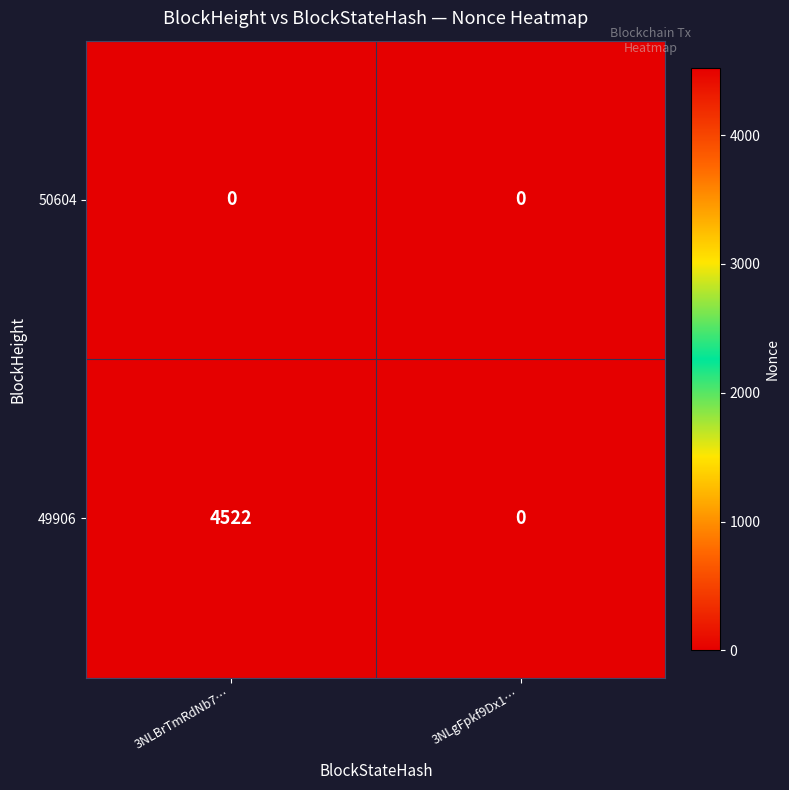

Reading right to left, what are all the values shown in this chart?

50604: 0	0
49906: 0	4522